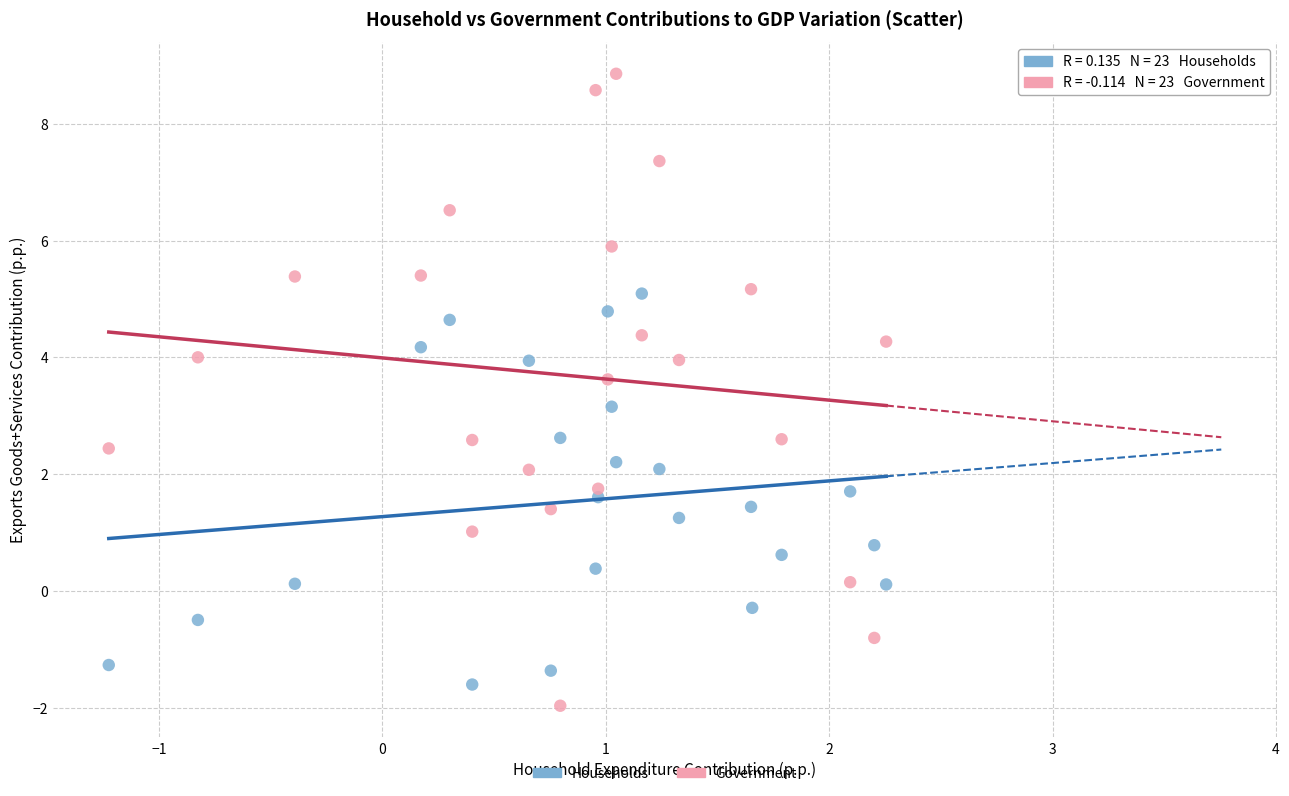

Which series contains the highest Y value?

Government